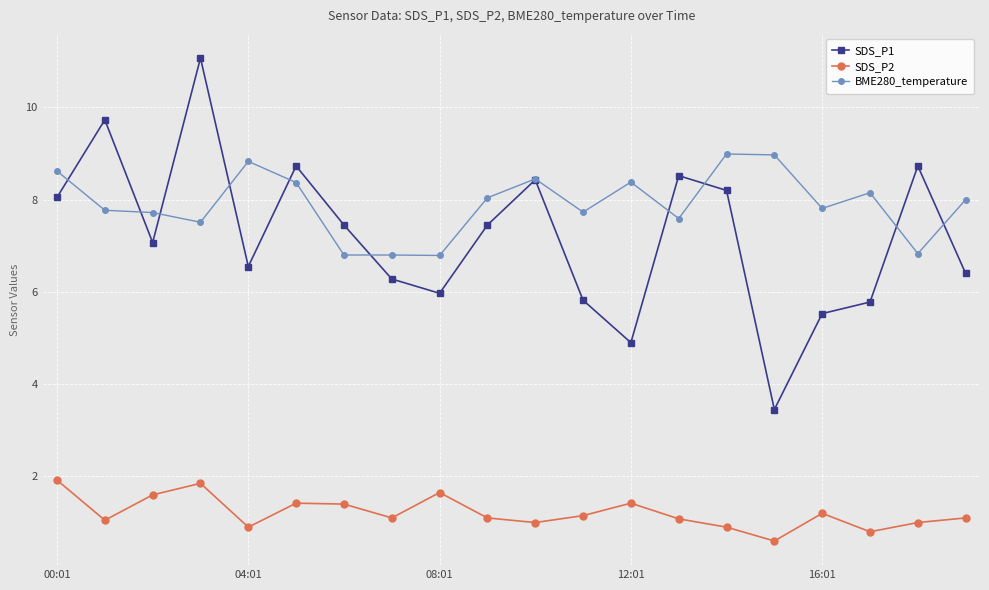

True or false: SDS_P2 and SDS_P1 intersect in this chart.

False